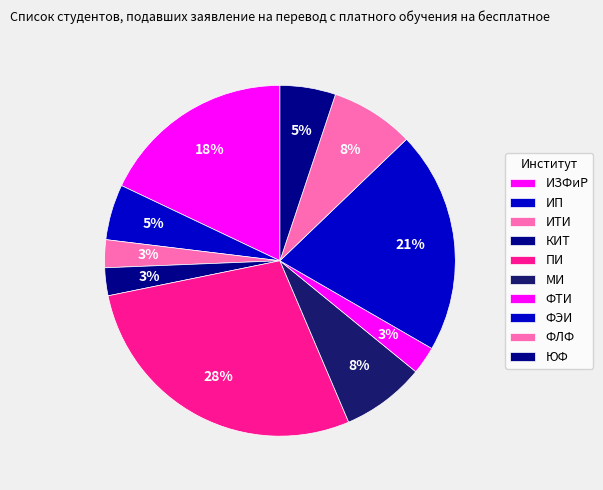

Does ФЛФ account for over 50% of the chart?

No